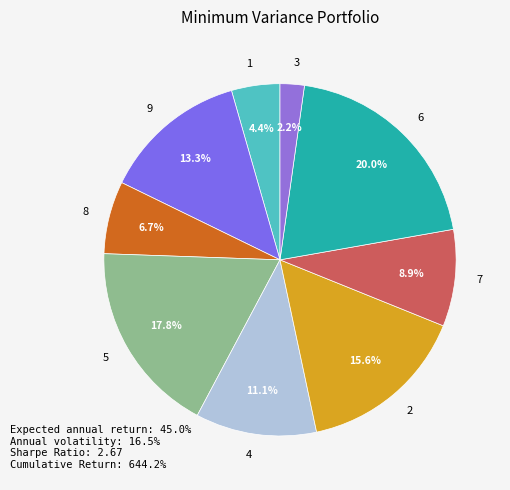

Does any single category account for the majority?

No